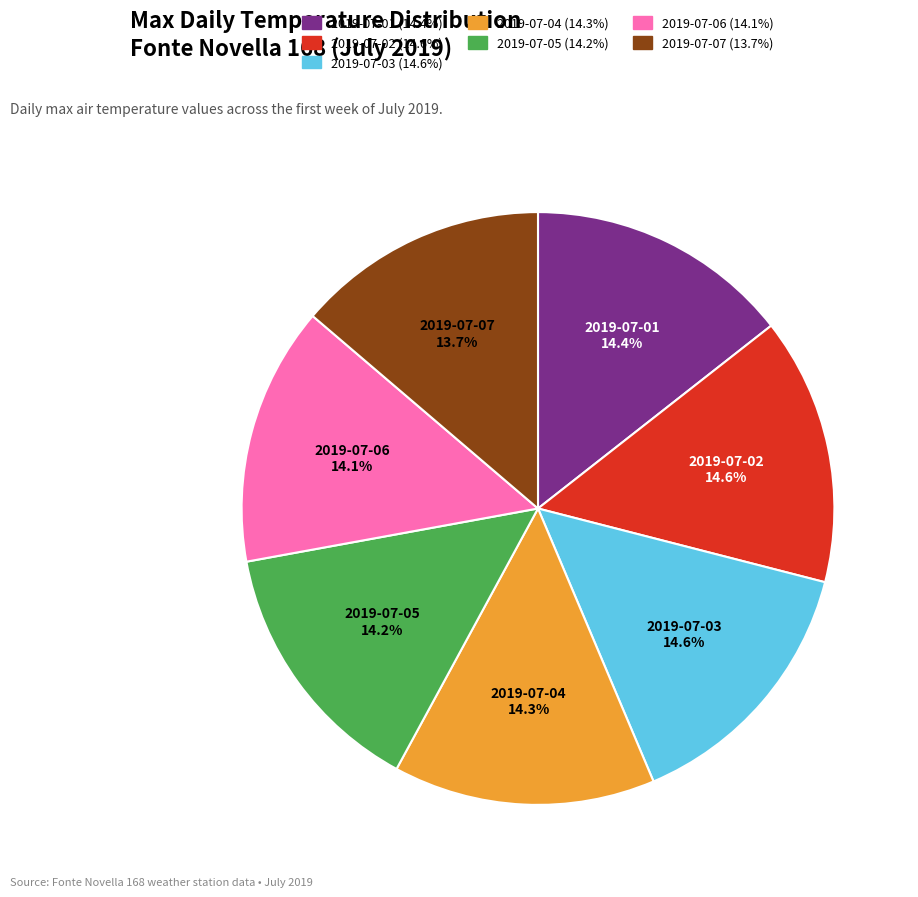

How many slices are in this pie chart?

7